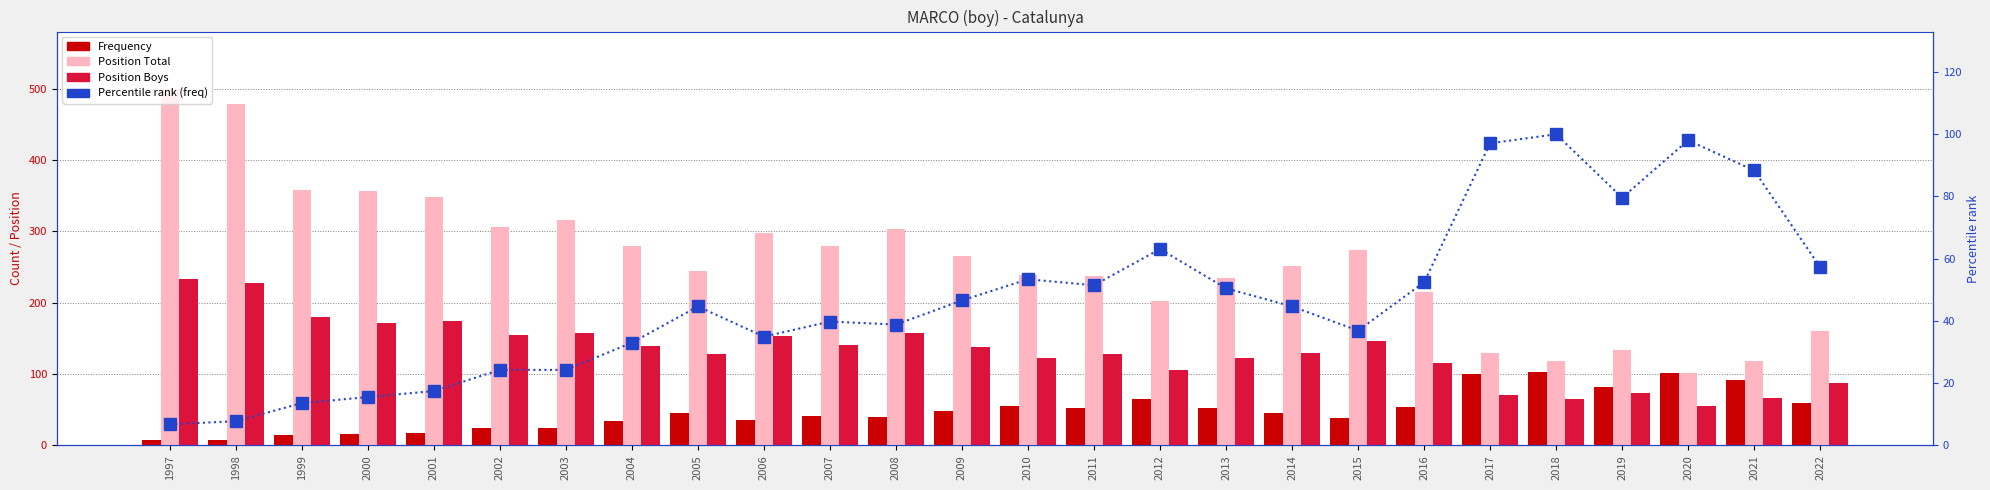

How many groups of bars are there?

26